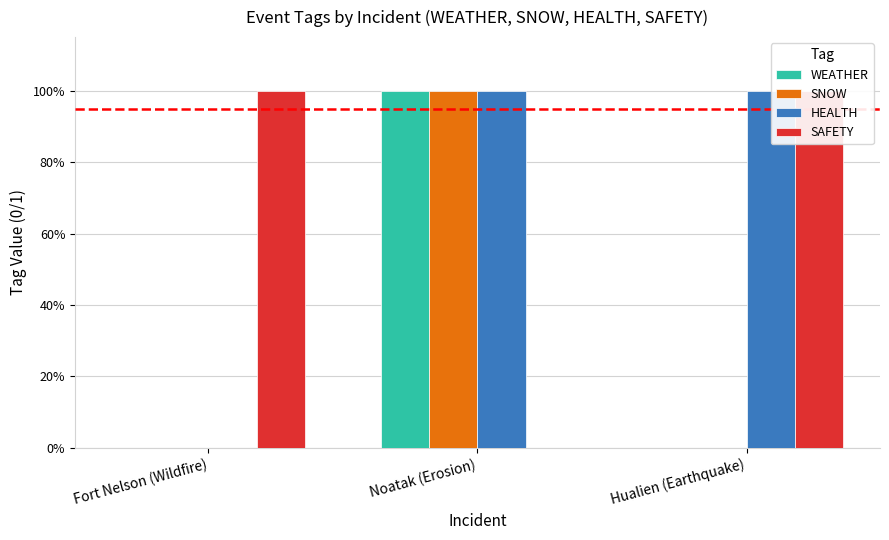

At which category does the chart reach its peak across all series?

Noatak (Erosion)